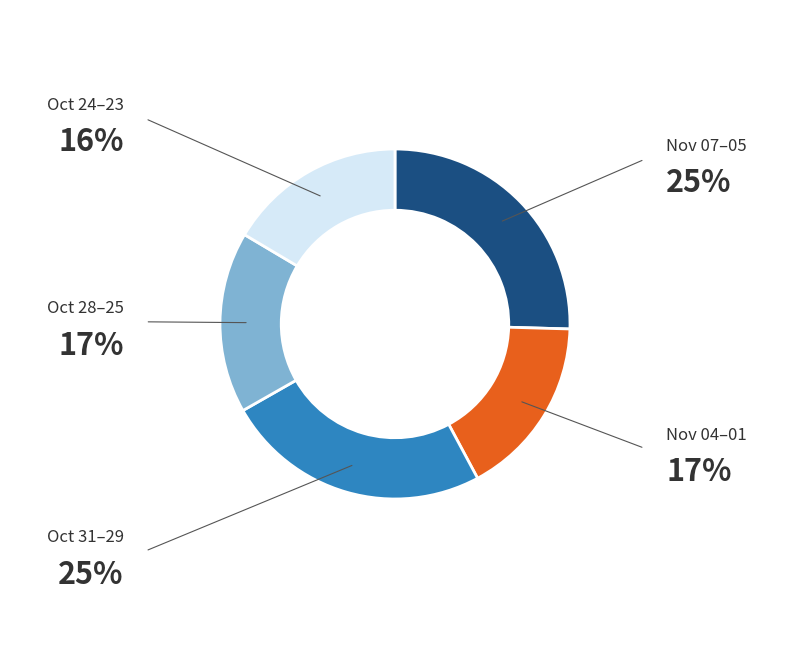

Does any single category account for the majority?

No